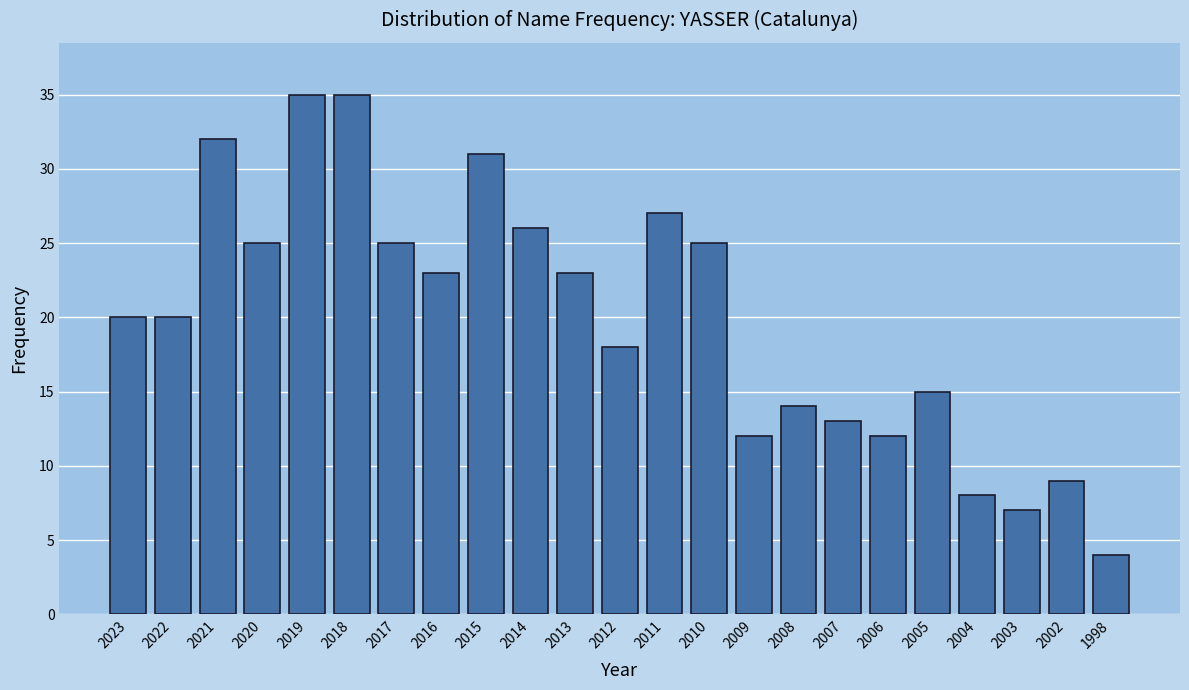

Reading left to right, list all the values displayed in this chart.

20	20	32	25	35	35	25	23	31	26	23	18	27	25	12	14	13	12	15	8	7	9	4